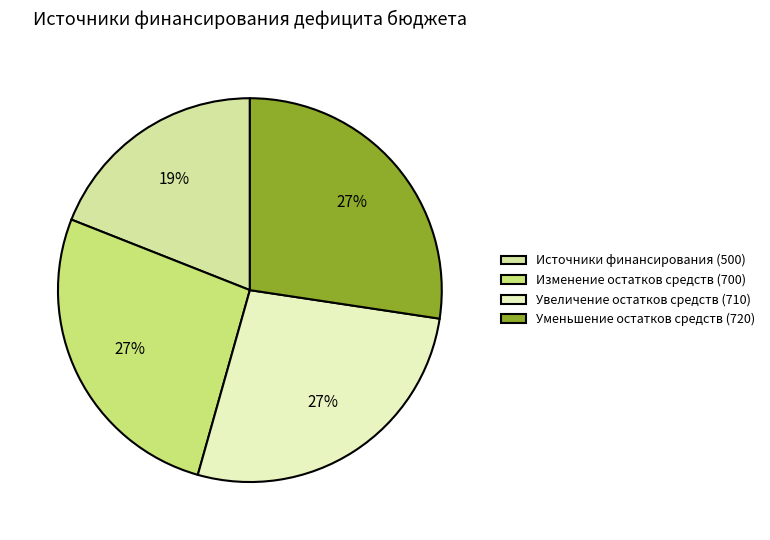

Count the number of slices in the pie.

4